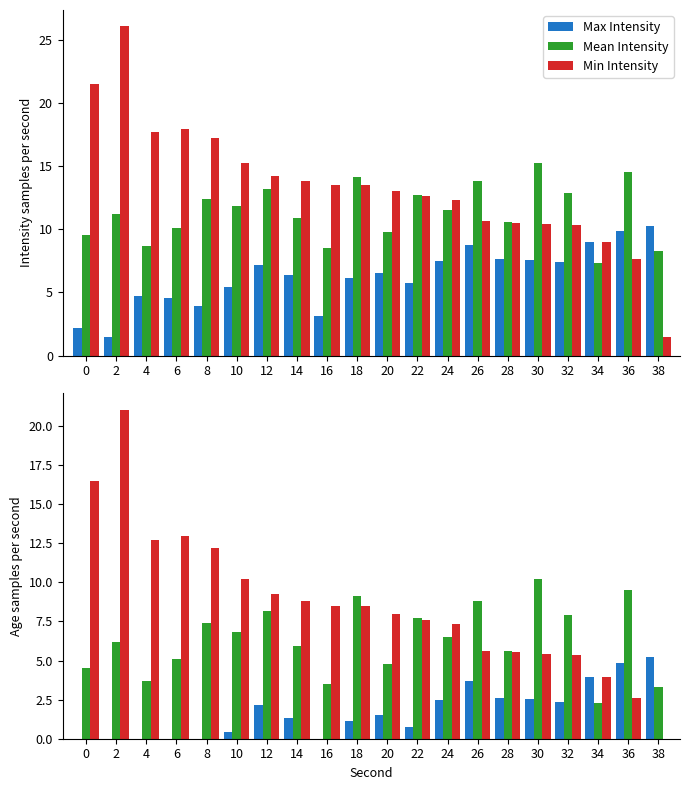

How many data points does each series have?

20